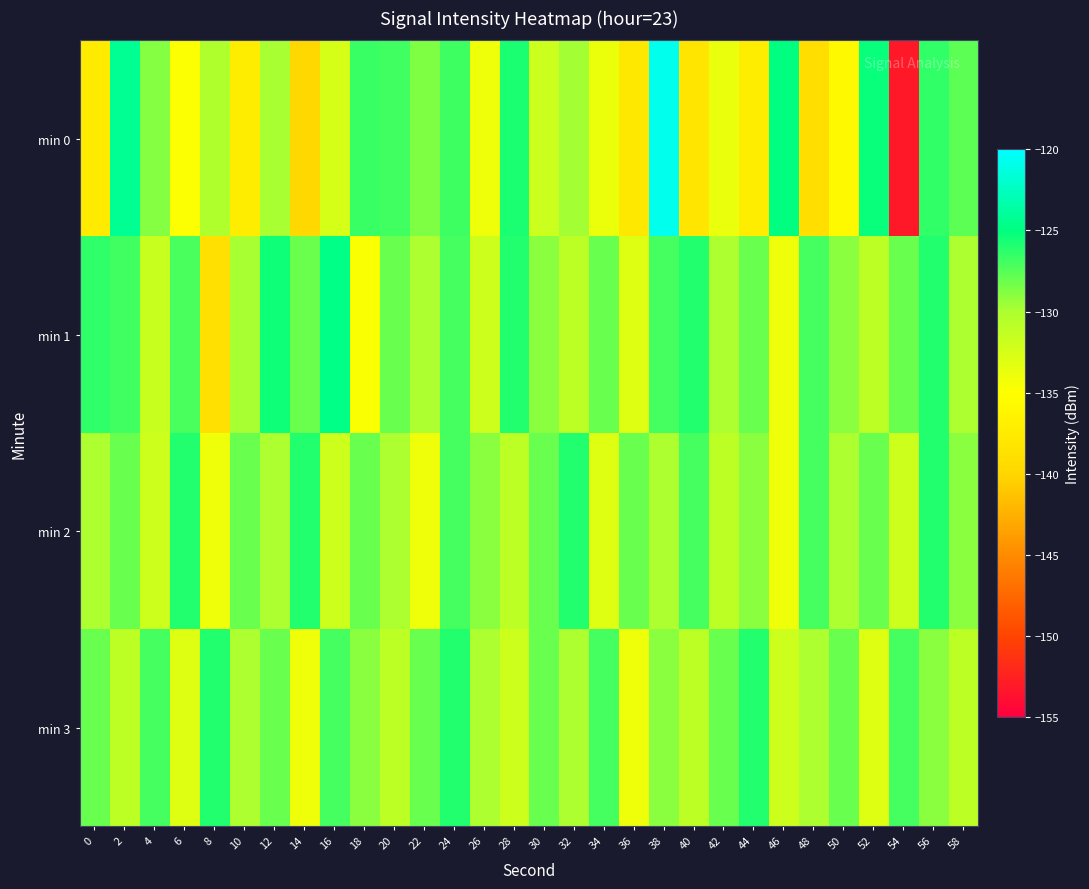

How many data points does each series have?

30